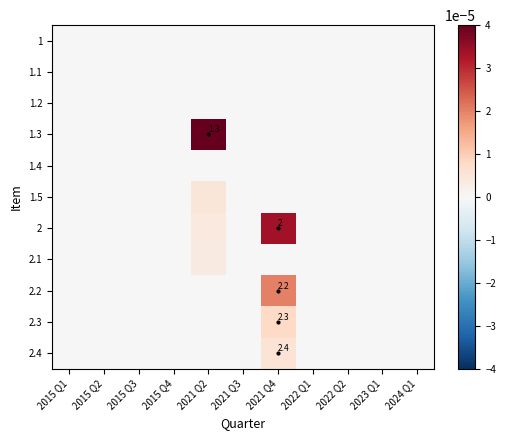

At which category does the chart reach its minimum across all series?

2015 Q1